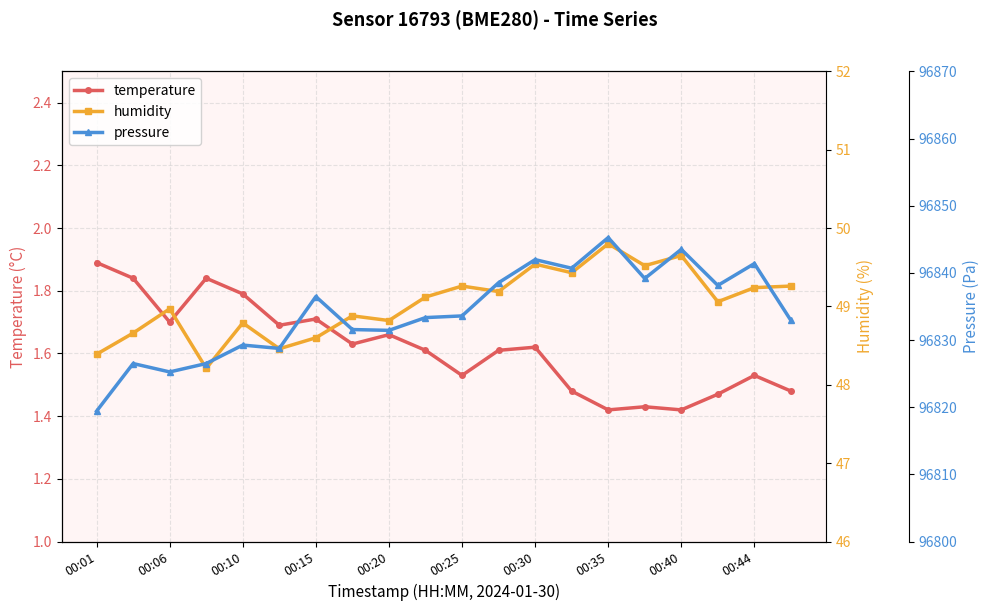

Which category has the highest value in the temperature series?

00:01